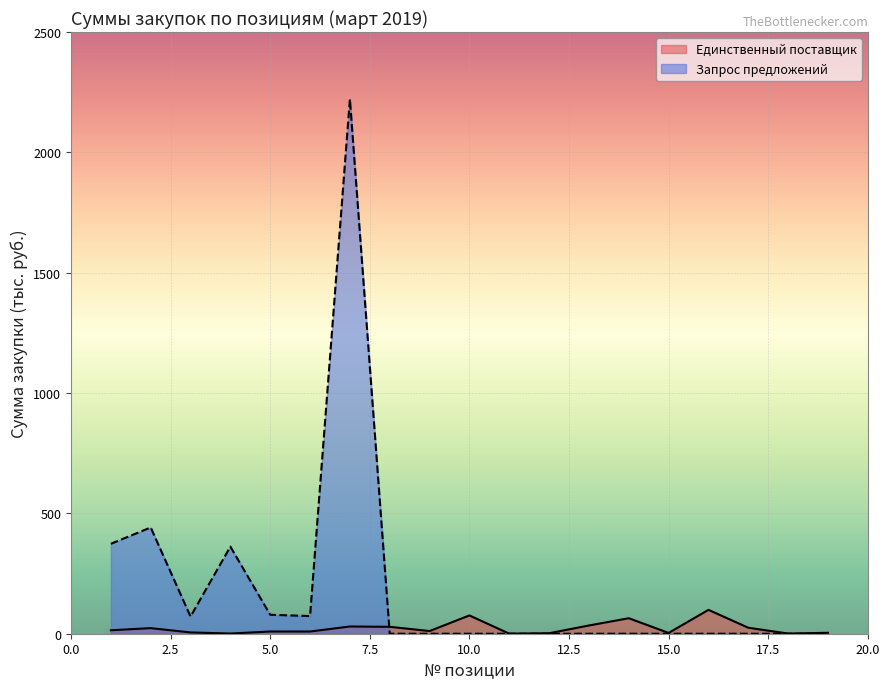

How many data points are less than 11?

9